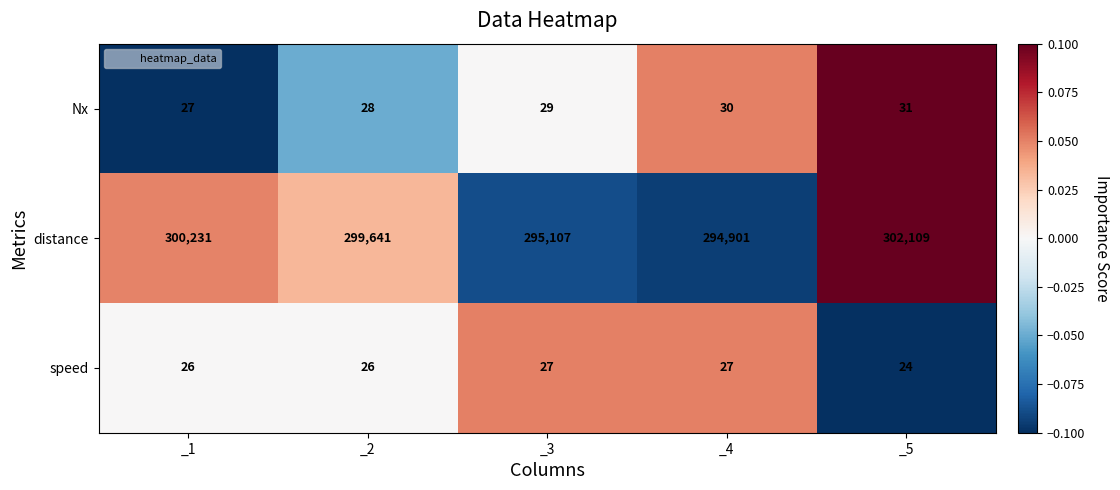

Reading left to right, list all the values displayed in this chart.

Nx: 27	28	29	30	31
distance: 300231	299641	295107	294901	302109
speed: 26	26	27	27	24